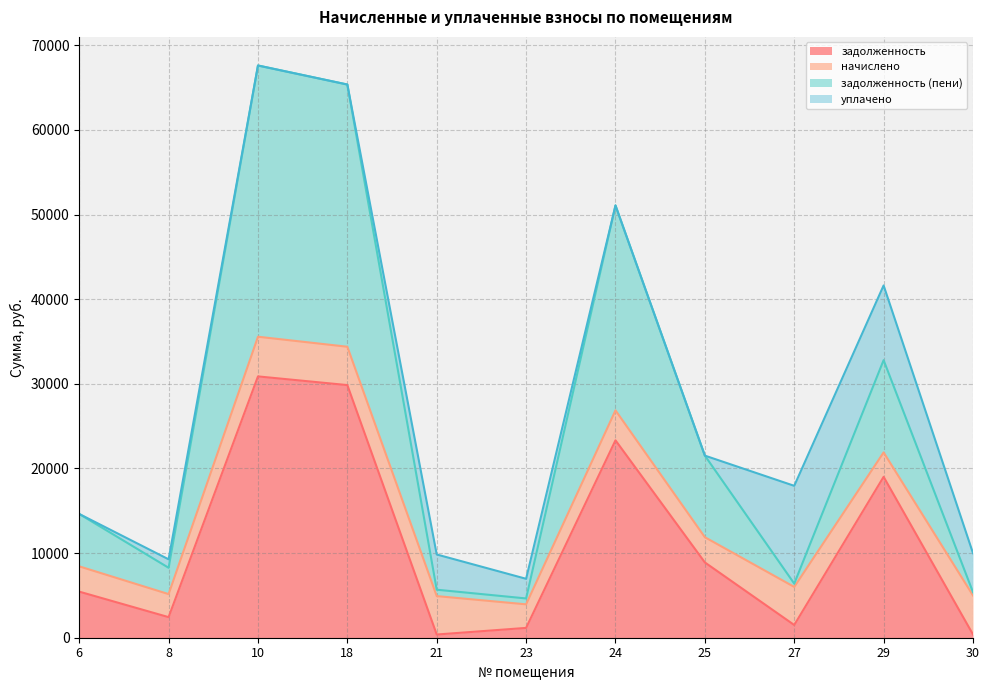

How many data points in задолженность are less than 5445?

5